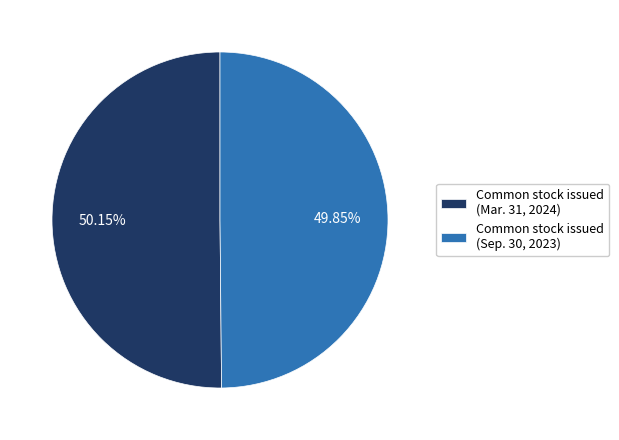

Is the sum of Common stock issued (Mar. 31, 2024) and Common stock issued (Sep. 30, 2023) greater than half?

Yes